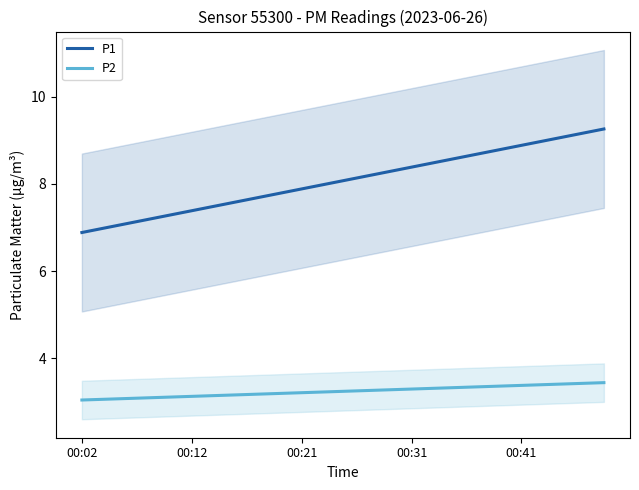

List the series in order of their overall mean, lowest first.

P2, P1